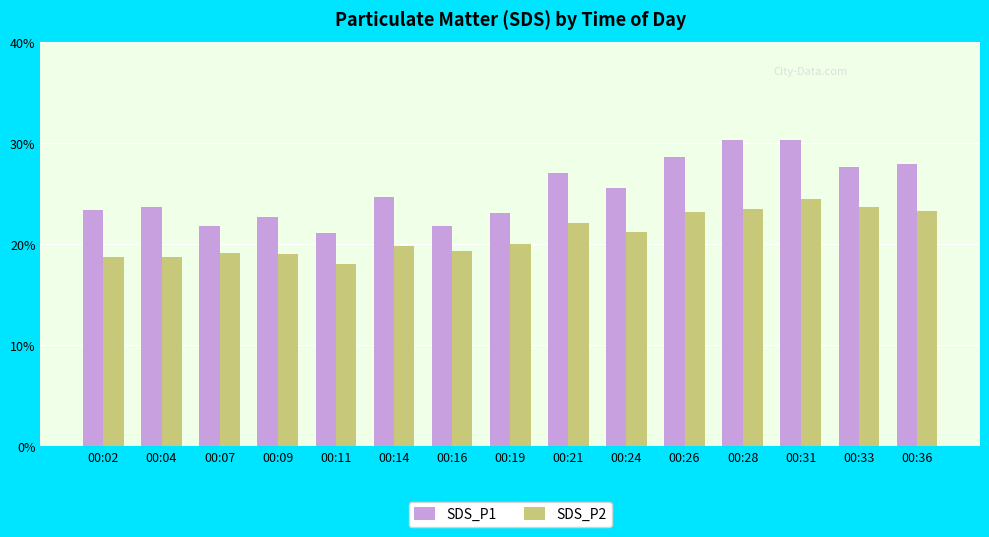

The value of SDS_P1 at 00:36 is 27.9. True or false?

True